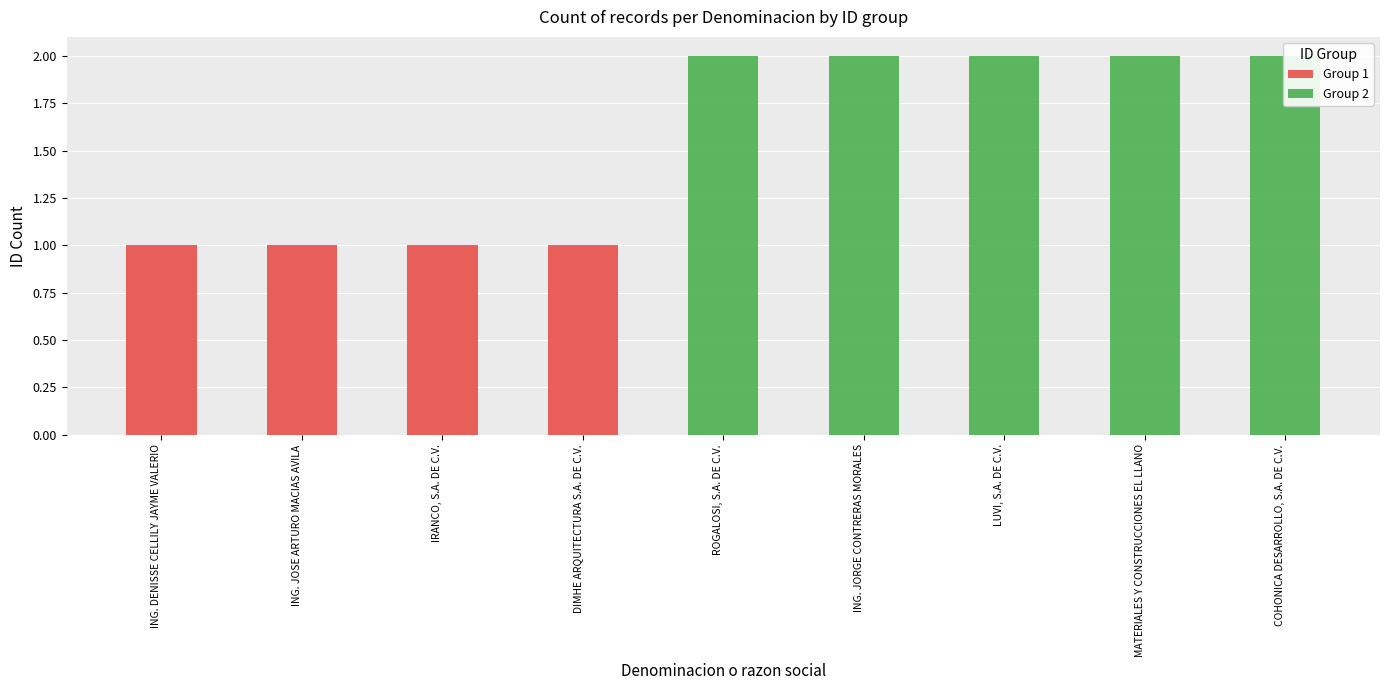

What is the difference between the maximum and minimum values in the Group 2 series?

2